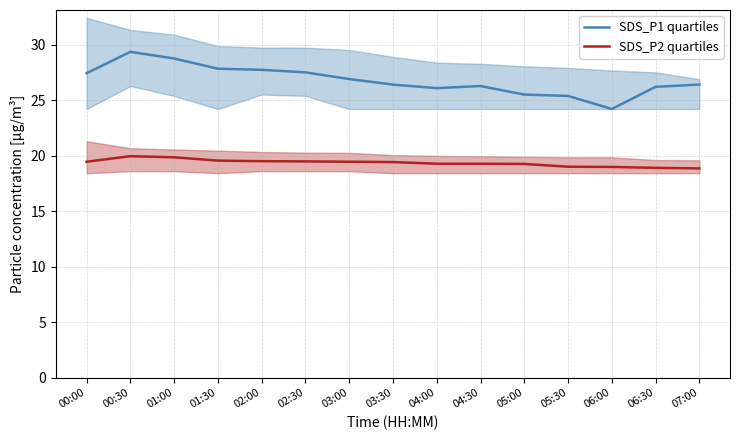

Which series changed the most between 01:00 and 03:30?

SDS_P1 quartiles